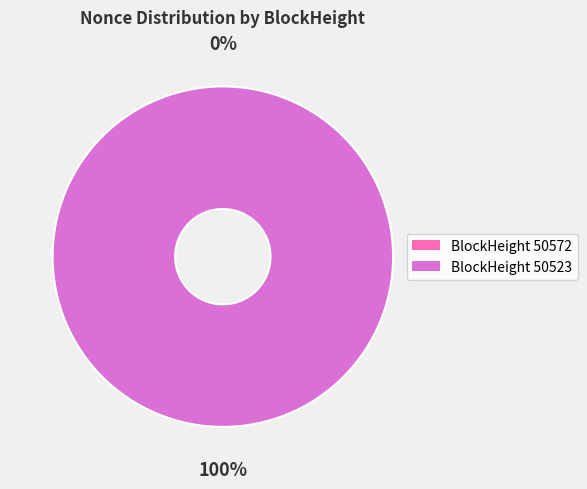

How many slices are in this pie chart?

2